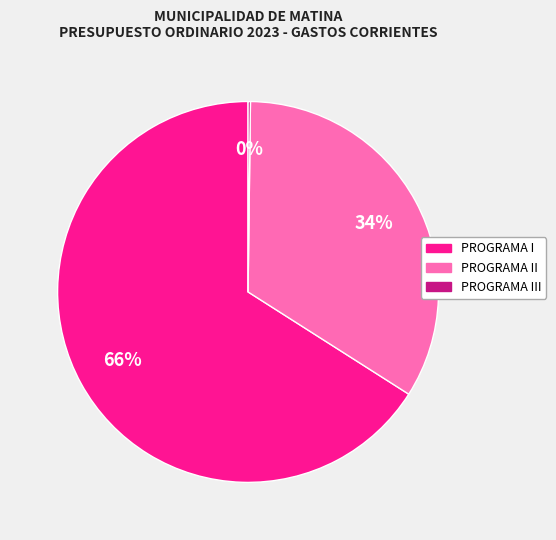

Does any single category account for the majority?

Yes